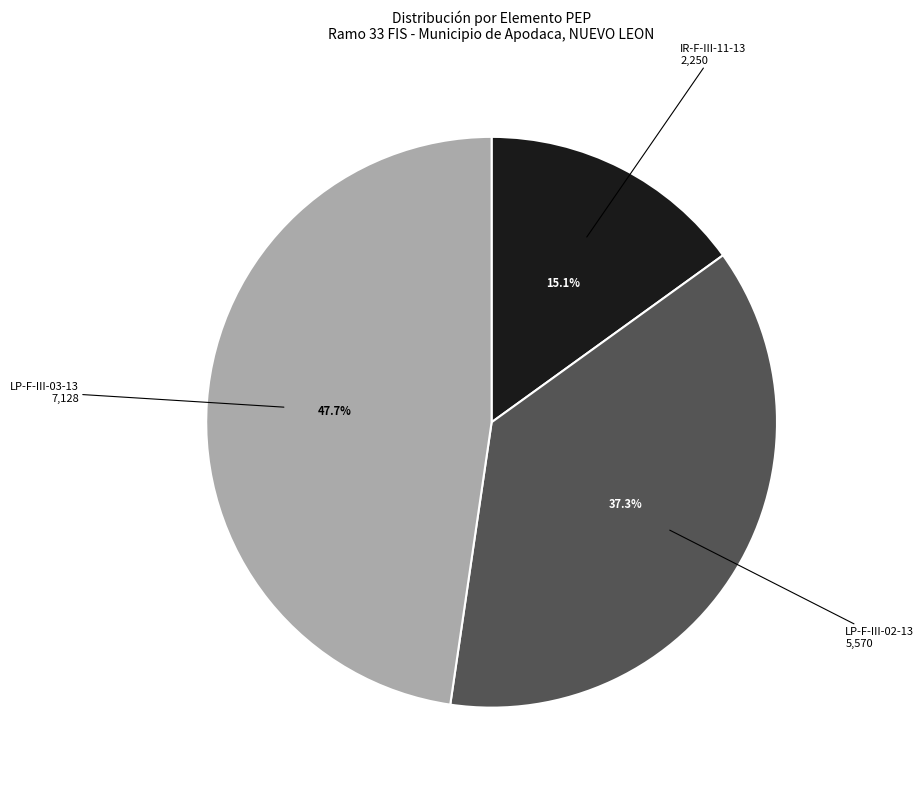

What percentage do LP-F-III-03-13 and LP-F-III-02-13 together represent?

84.9%